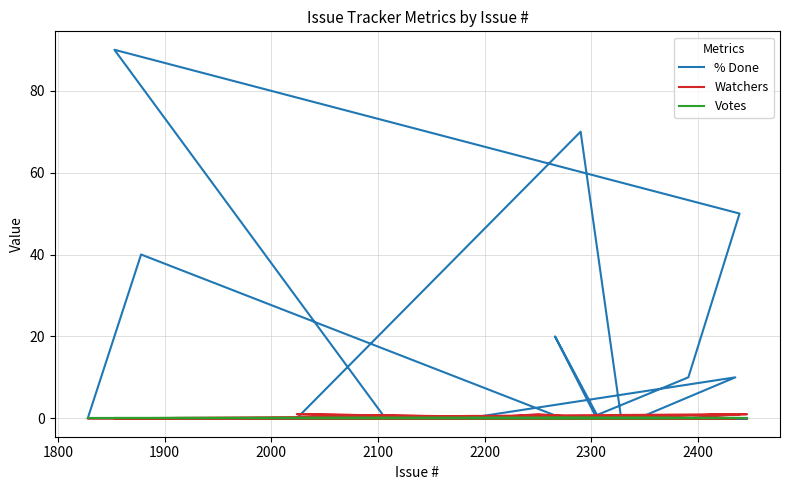

List the series in order of their peak value, lowest first.

Votes, Watchers, % Done